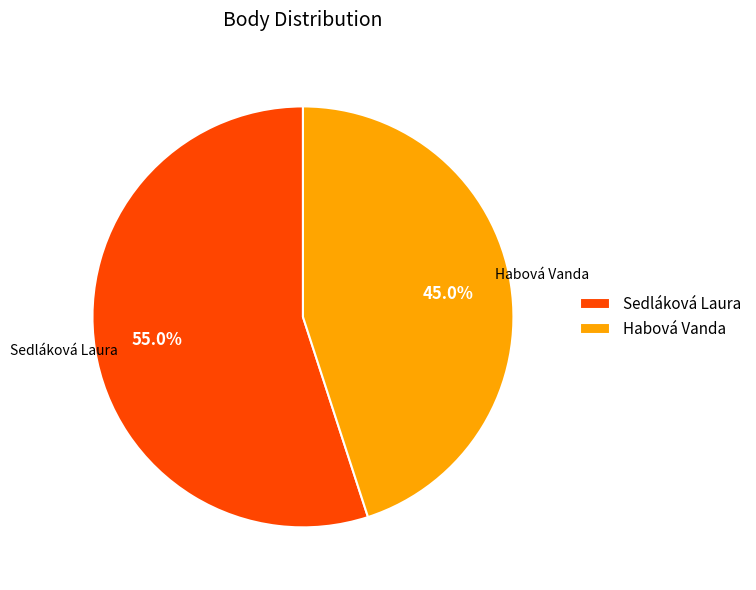

To the nearest percent, what percentage of the pie is Habová Vanda?

45%